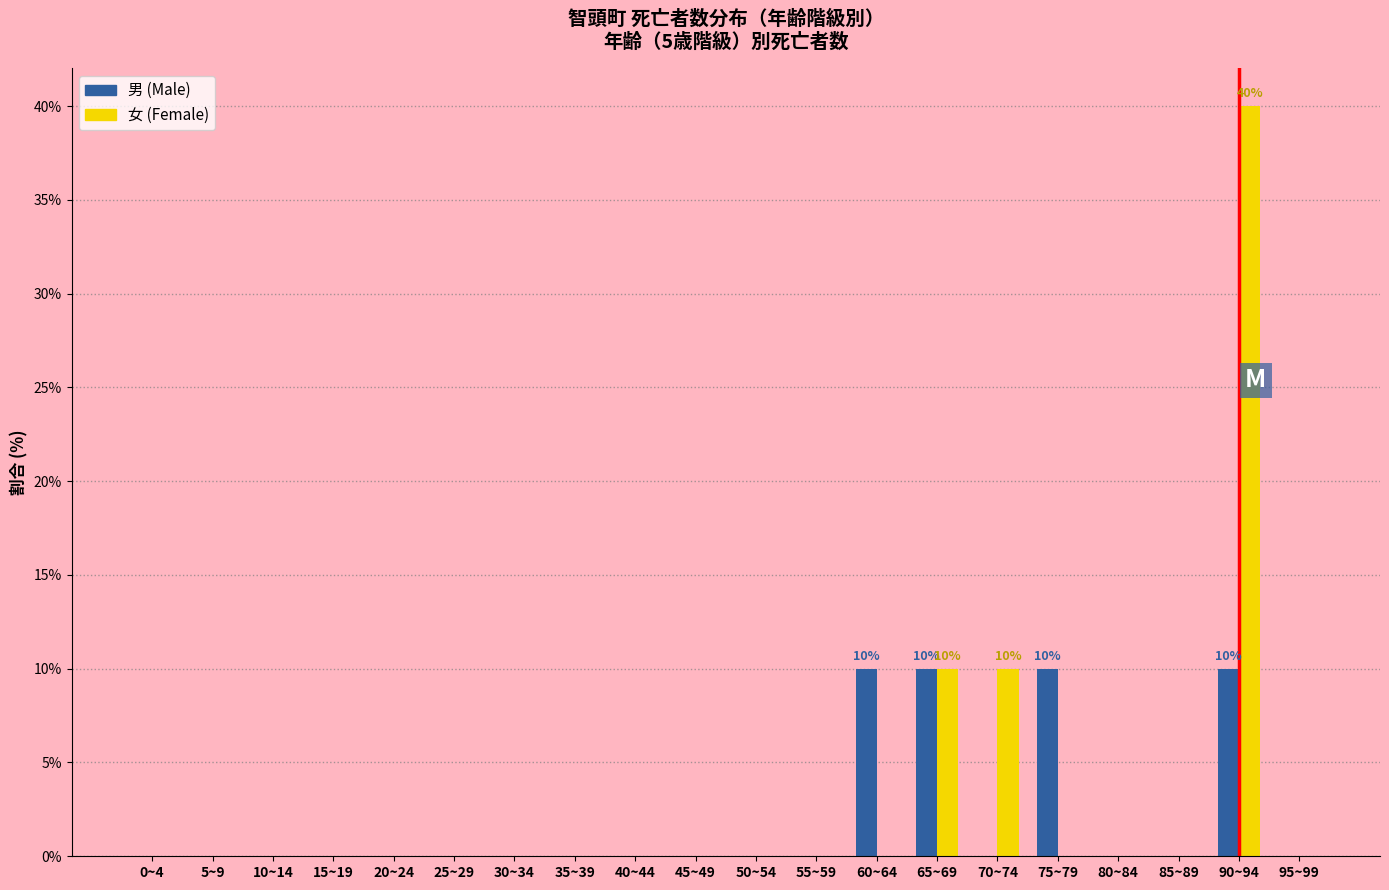

Between 25~29 and 70~74, which series saw the biggest shift?

女 (Female)